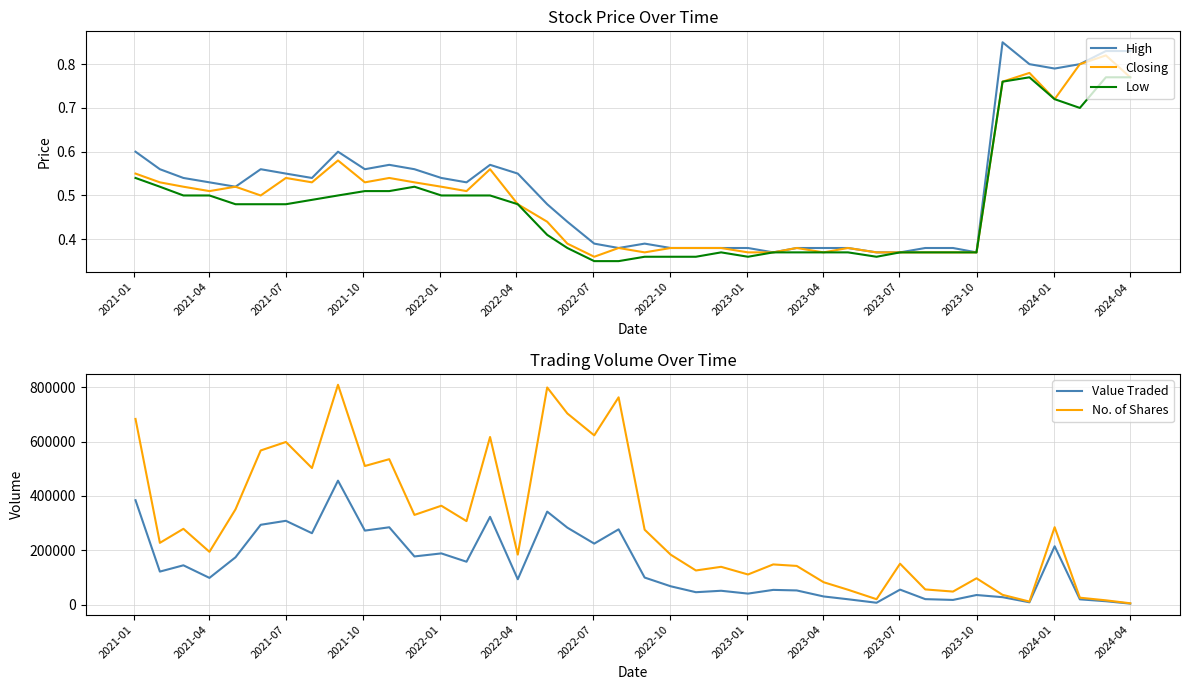

What are all the series names shown in the legend?

High, Closing, Low, Value Traded, No. of Shares